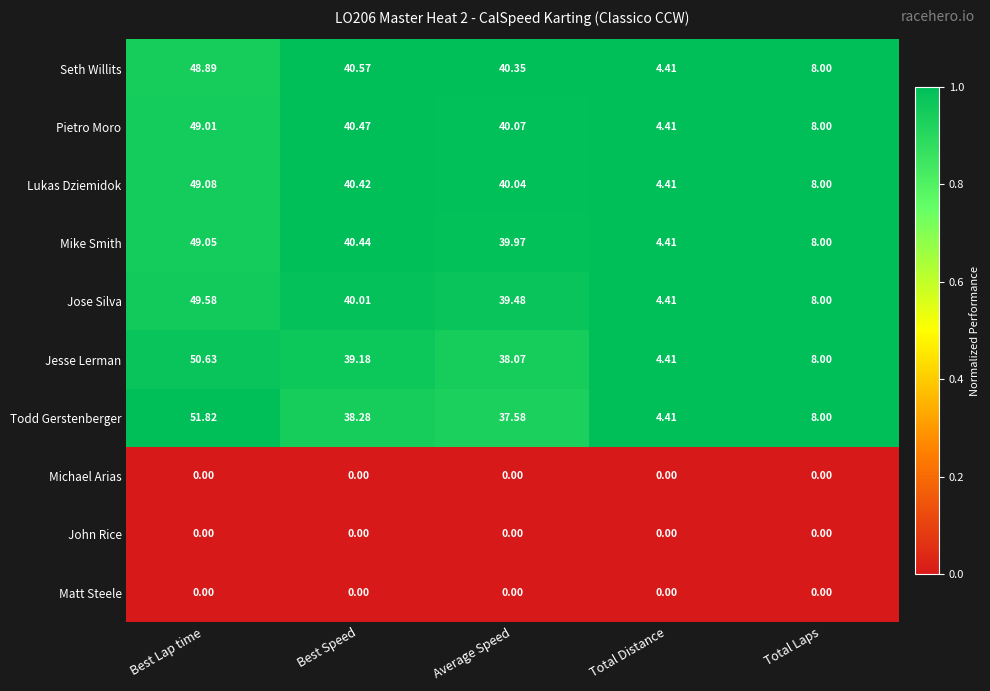

Which series has the widest spread of values?

Todd Gerstenberger